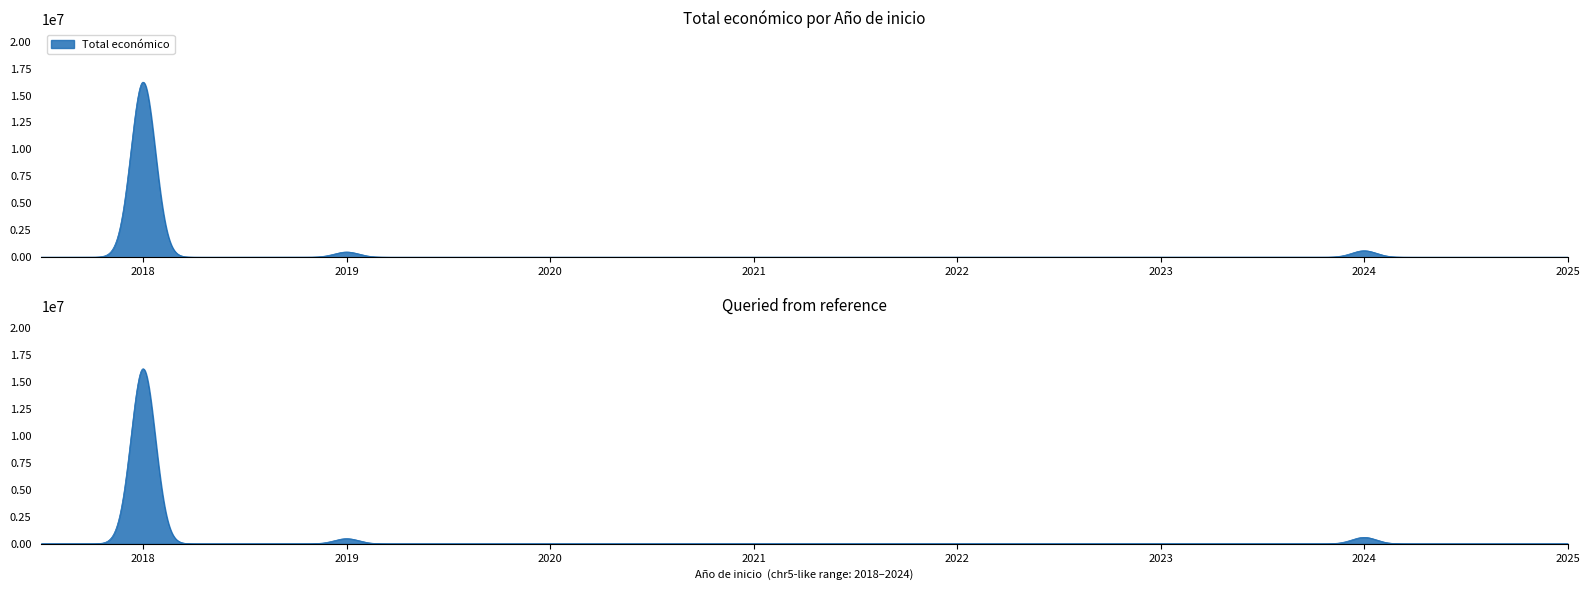

Which has a higher value, 2024 or 2018?

2018